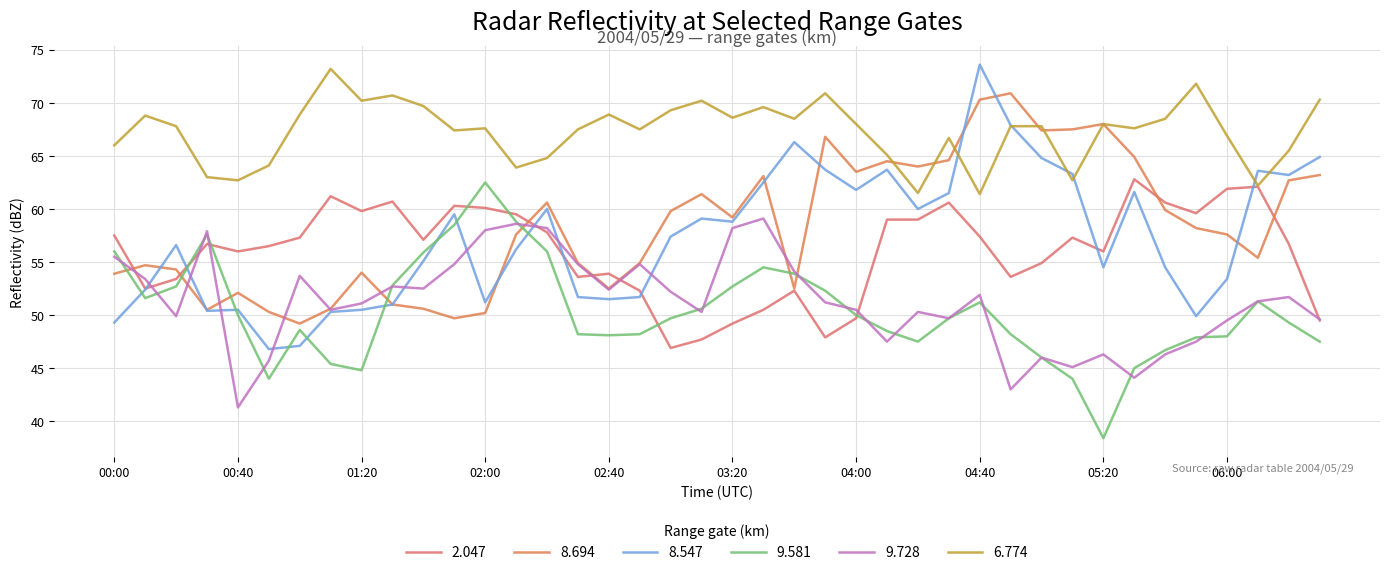

Where is the first local minimum for 8.694?

00:30